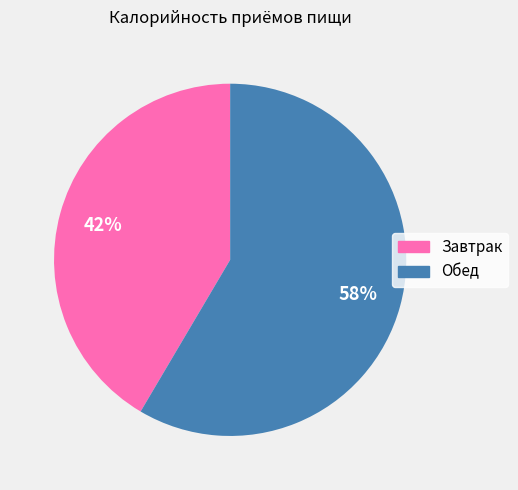

Between Обед and Завтрак, which is larger?

Обед